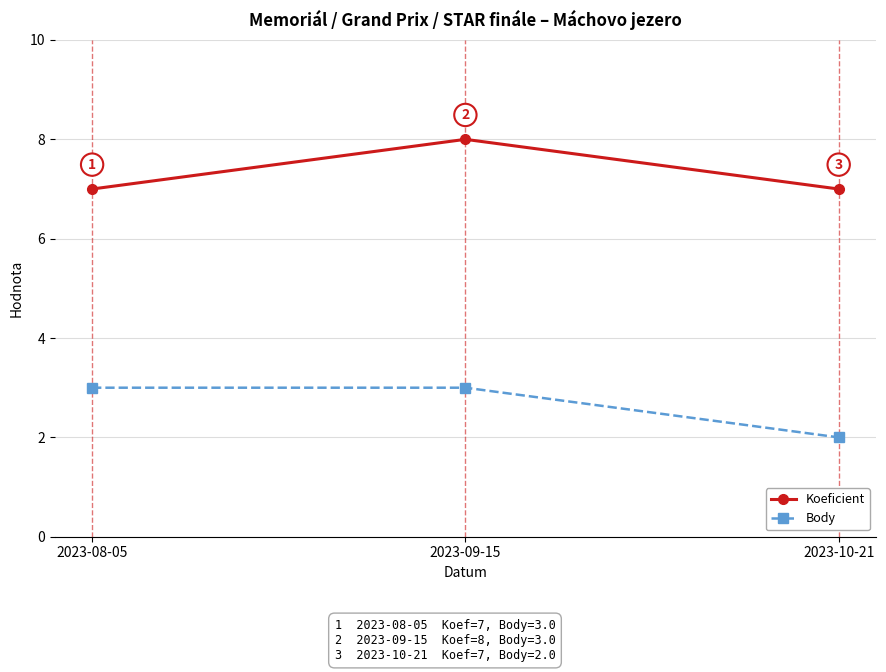

What is the label of the 2nd point from the left?

2023-09-15